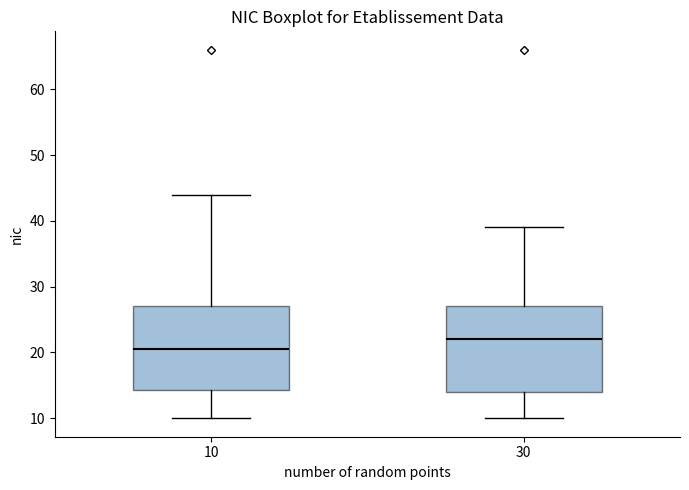

Reading left to right, transcribe this box plot: for each box, give where its median line is, the range the box spans, and where its two whiskers end, as read against the y-axis. The values are not printed on the chart, so give them approximately, as read against the axis.

10: median 21, box 14 to 27, whiskers 10 to 44
30: median 22, box 14 to 27, whiskers 10 to 39